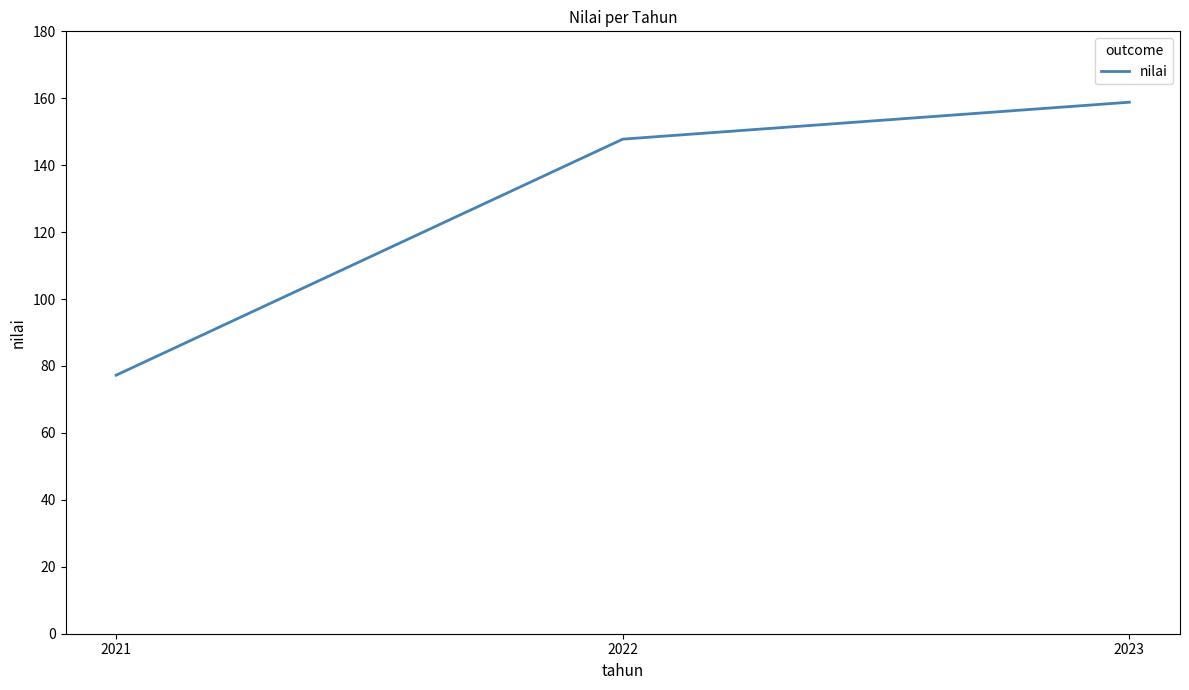

Reading left to right, transcribe all the data shown in this chart.

77.3	147.8	158.8